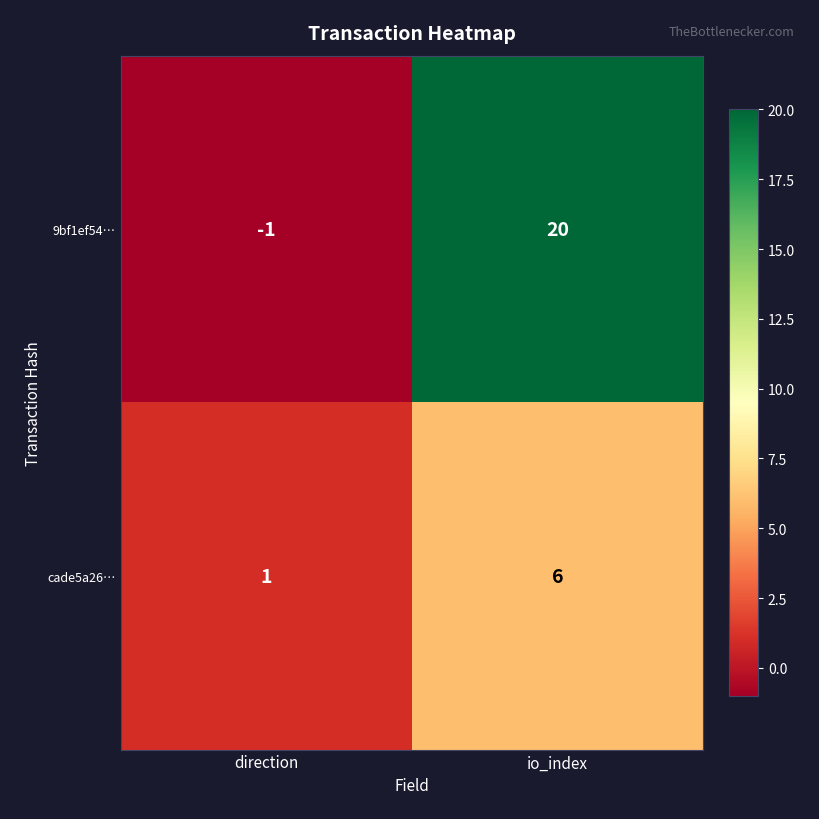

Which series has the widest spread of values?

9bf1ef54…